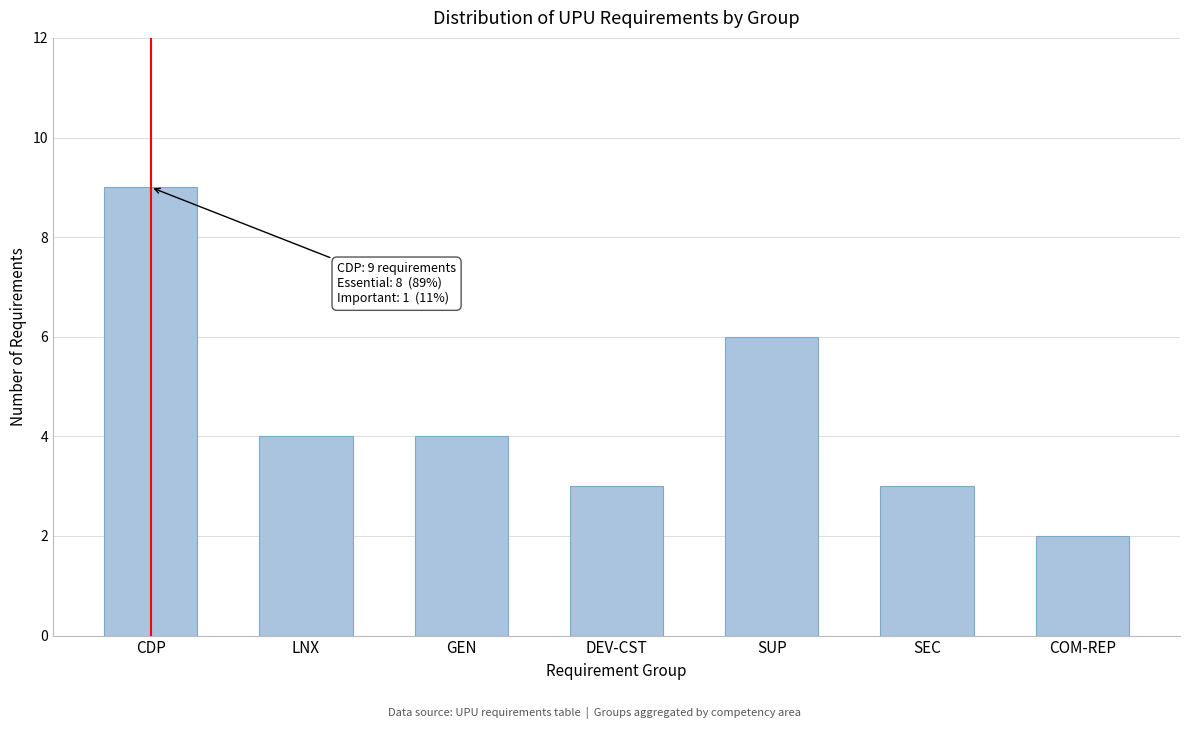

Reading left to right, what are all the values shown in this chart?

CDP=9	LNX=4	GEN=4	DEV-CST=3	SUP=6	SEC=3	COM-REP=2